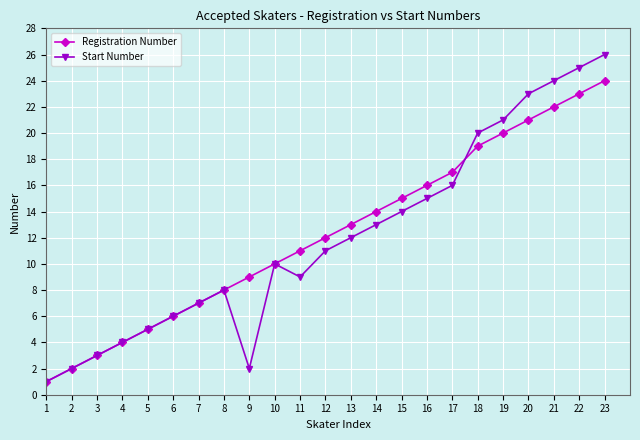

At which category is the sum across all series the highest?

23